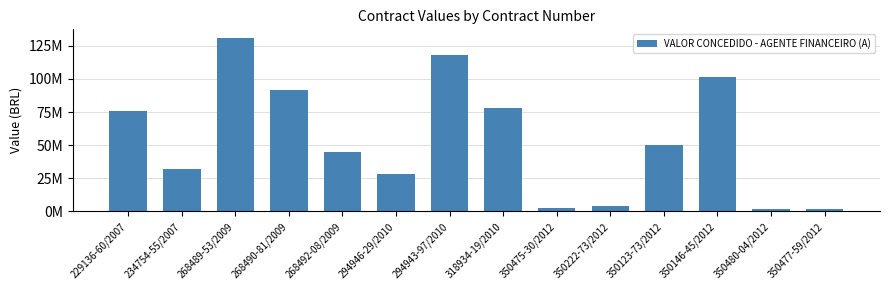

Between 350475-30/2012 and 350480-04/2012, which is larger?

350475-30/2012